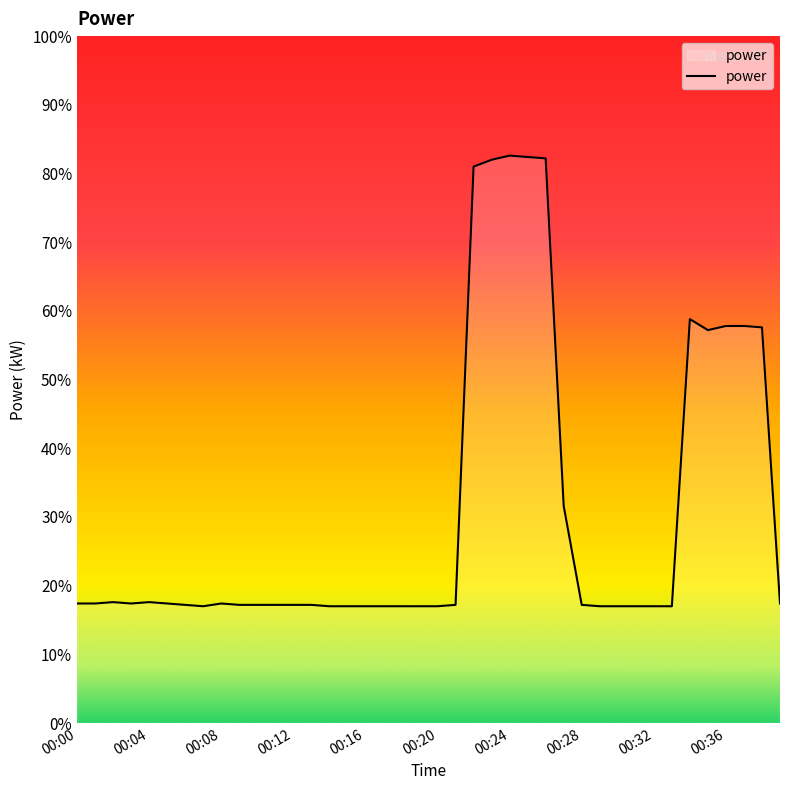

Does the chart have visible grid lines?

No